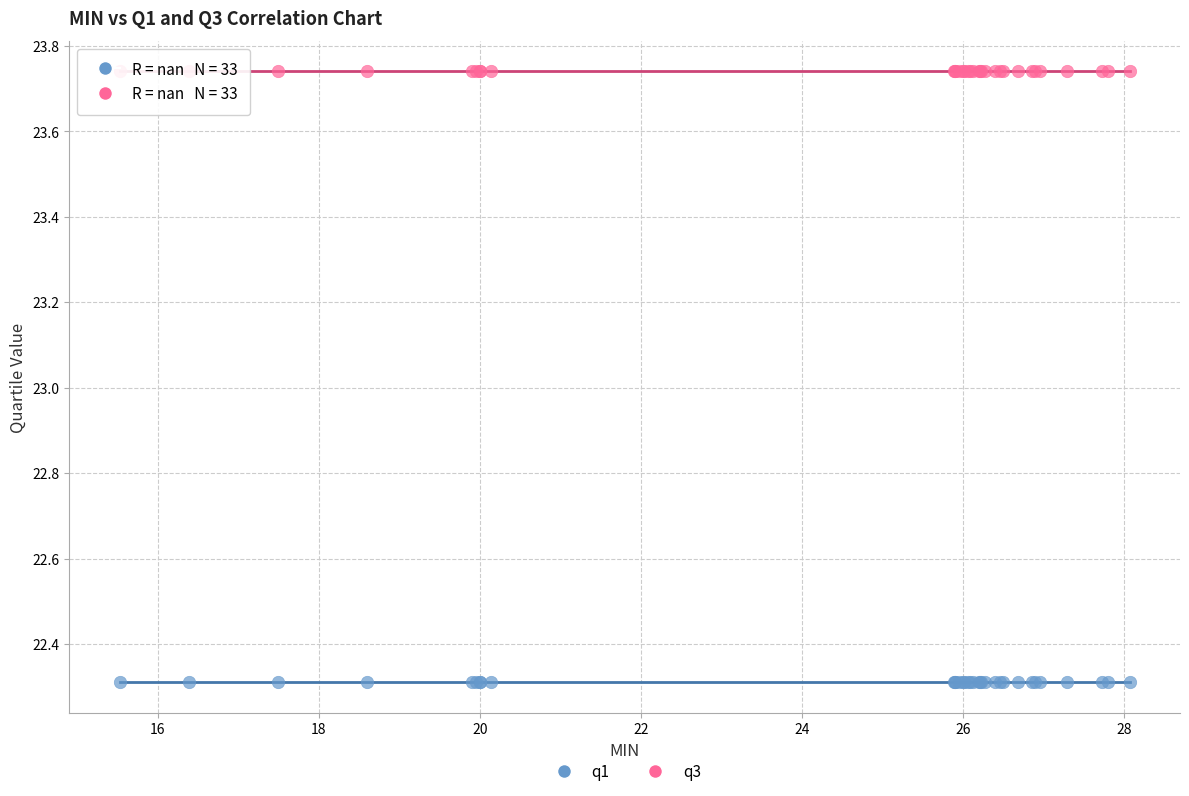

Which series reaches the minimum Y coordinate?

q1